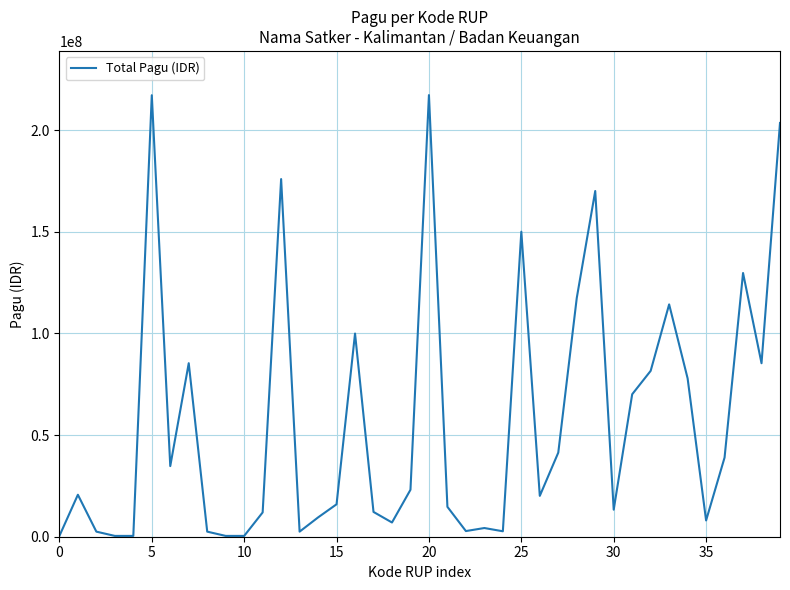

How many lines are shown in the chart?

1